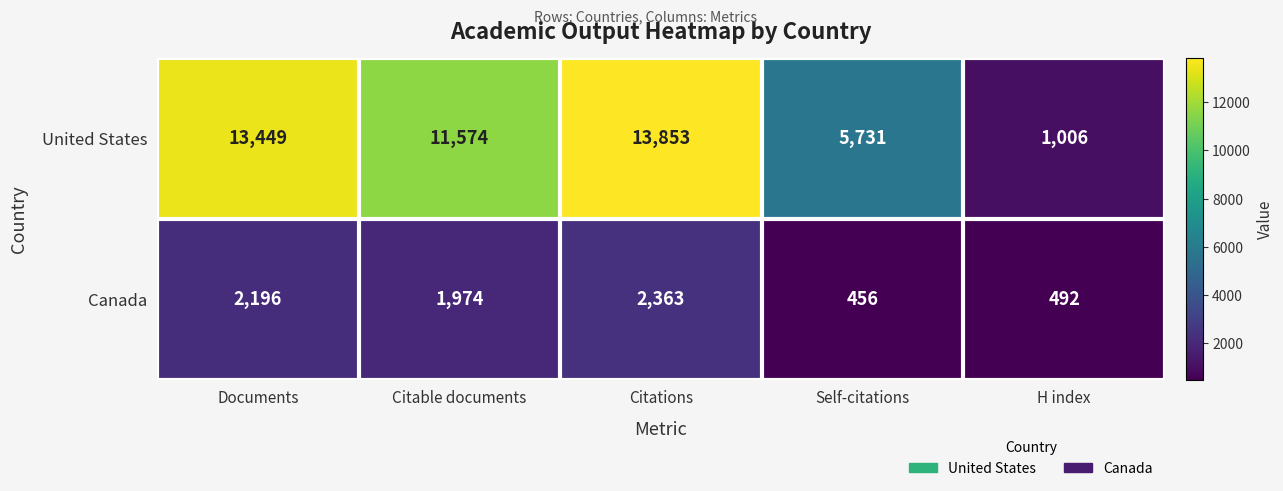

Which series has the largest range (max minus min)?

United States